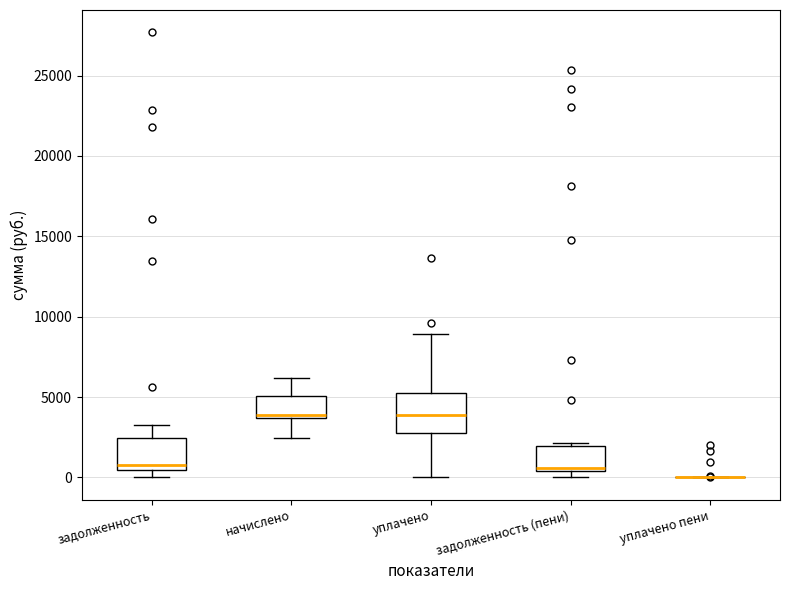

Reading left to right, read every box against the y-axis: the position of its median line, the range the box covers, and the ends of its whiskers. The values are not printed on the chart, so give them approximately, as read against the axis.

задолженность: median 1000, box 500 to 2500, whiskers 0 to 3000
начислено: median 4000, box 3500 to 5000, whiskers 2500 to 6000
уплачено: median 4000, box 3000 to 5500, whiskers 0 to 9000
задолженность (пени): median 500, box 500 to 2000, whiskers 0 to 2000 (just above the box's upper edge)
уплачено пени: box collapsed to a line at 0, whiskers 0 to 0